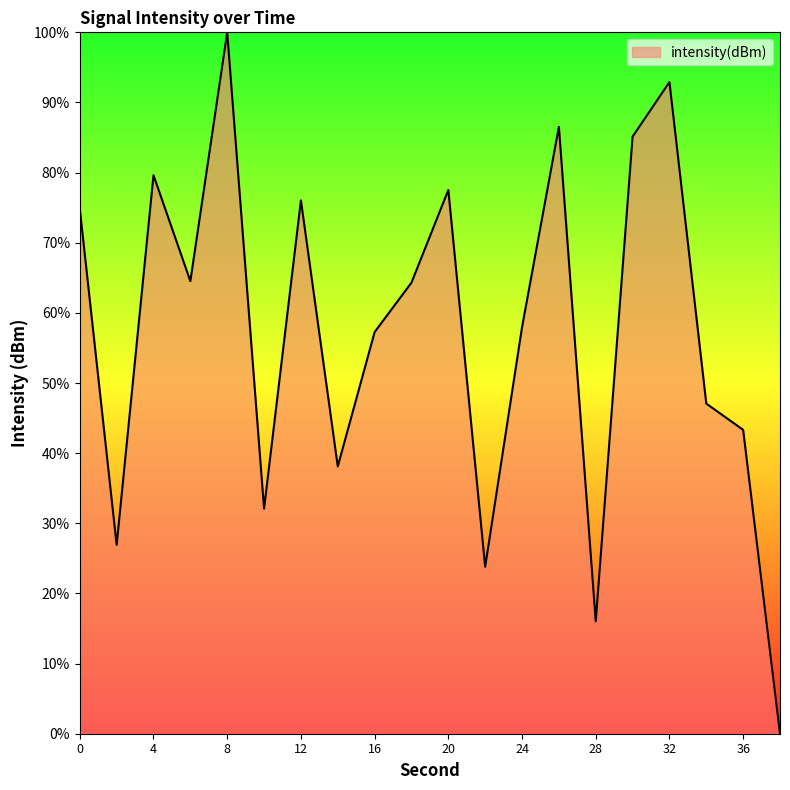

What is the difference between the maximum and minimum values?

100.0